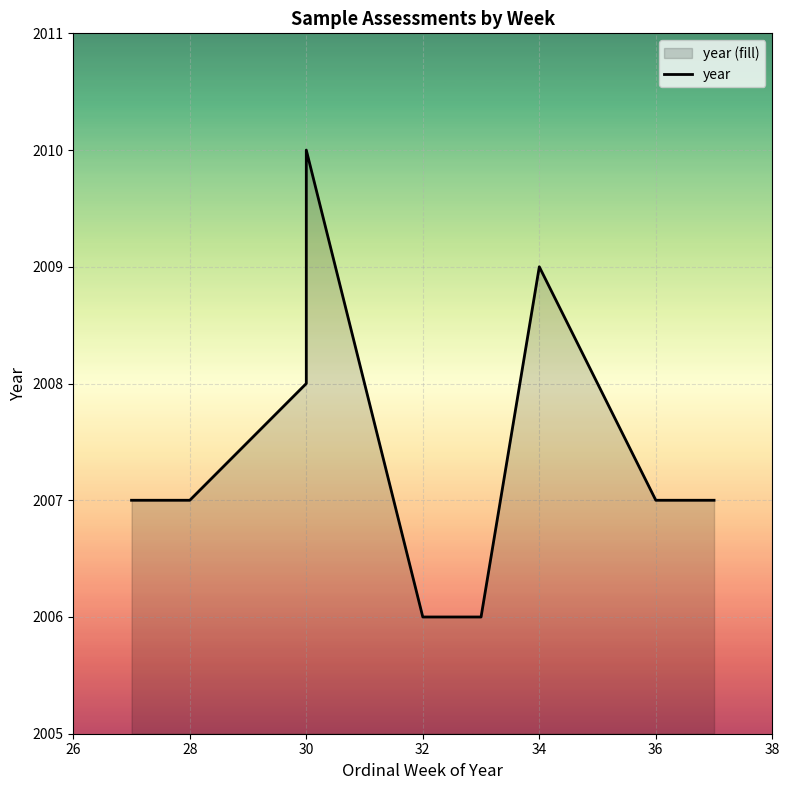

Where is the data nearest to the value 2008?

30